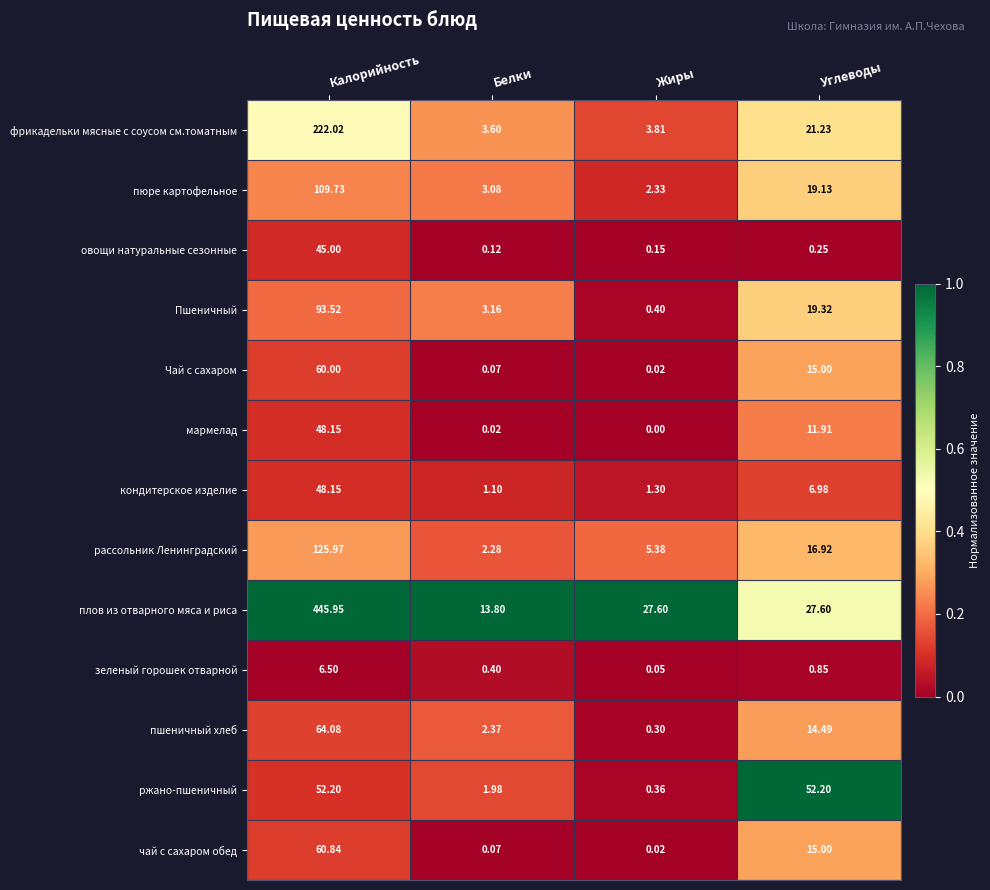

Which series has the largest range (max minus min)?

плов из отварного мяса и риса